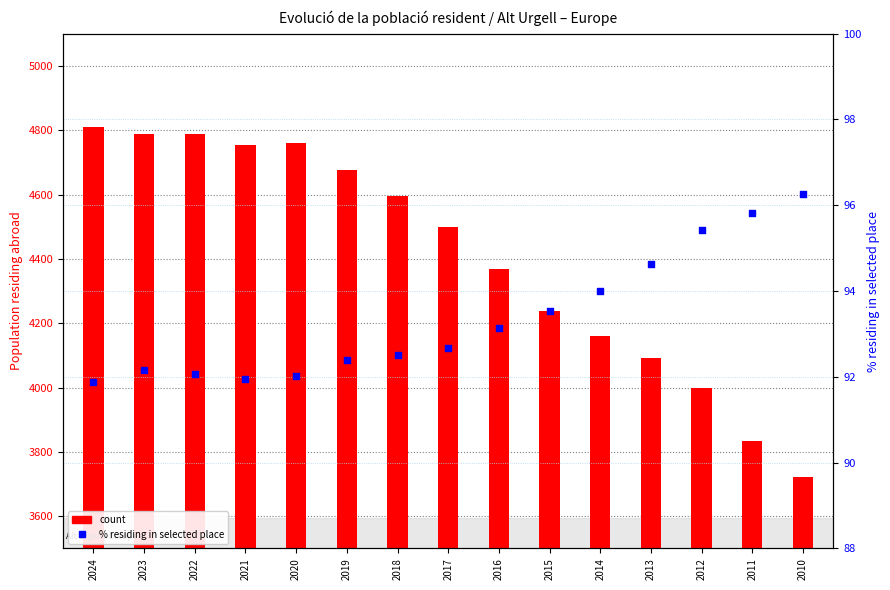

Is the value of % residing in selected place at 2021 greater than the value of count at 2011?

No